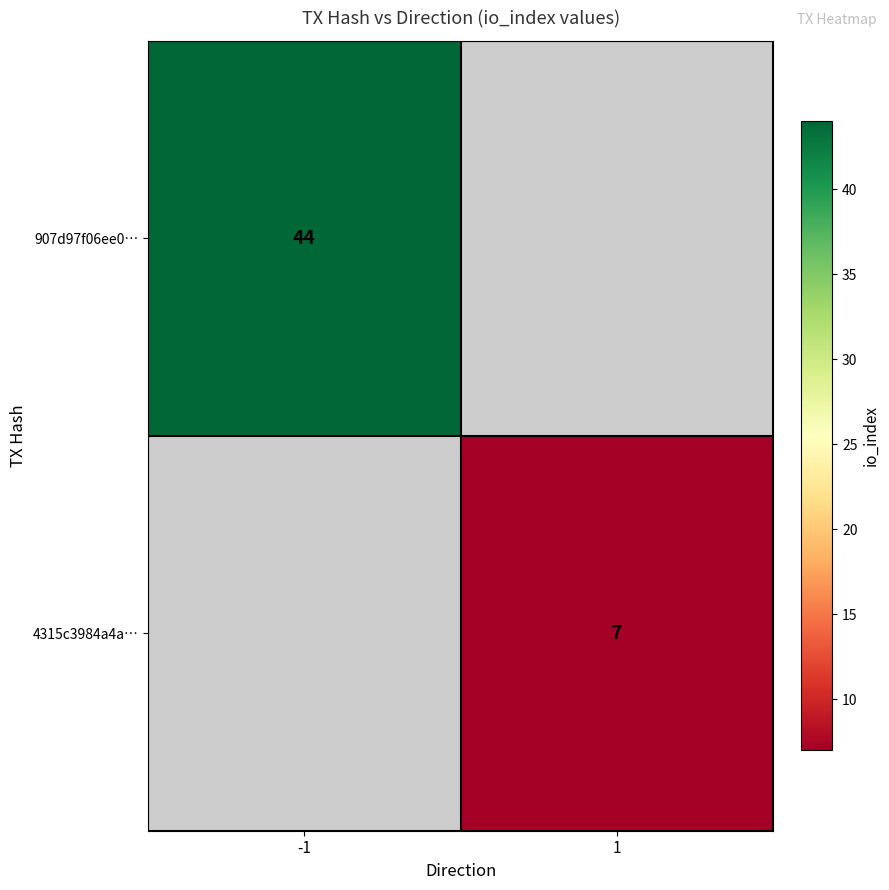

True or false: 907d97f06ee0… has a value of 62 at -1.

False